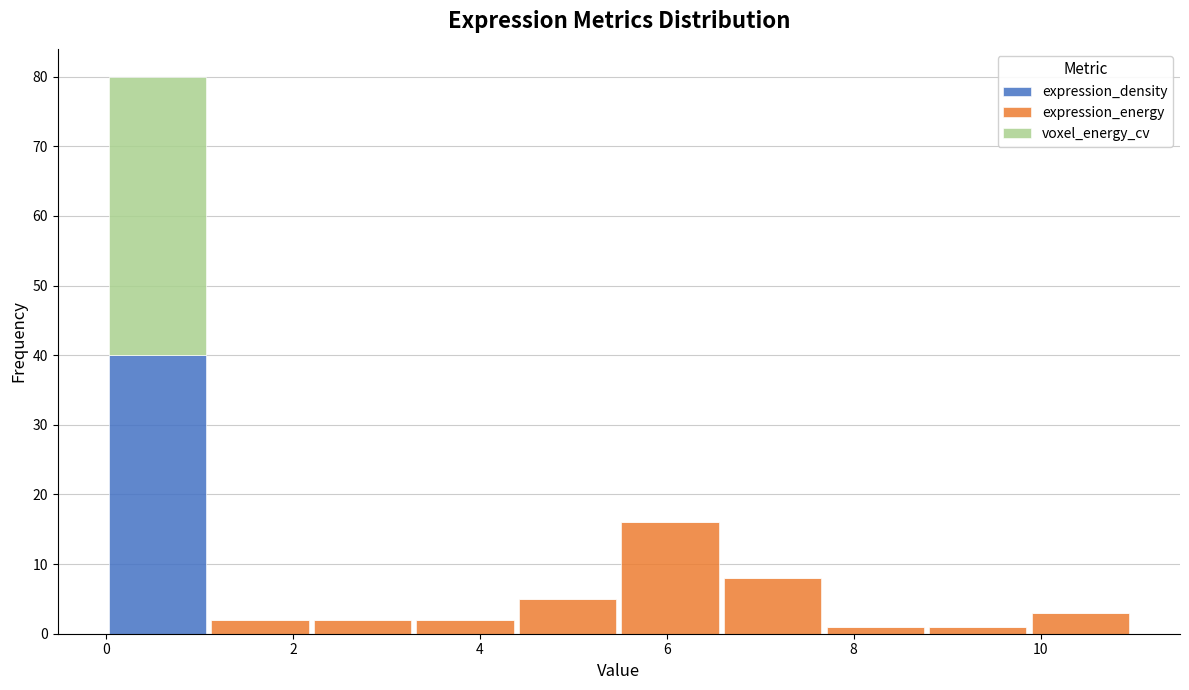

Reading left to right, transcribe this chart: for each stacked bar, give the range it covers on the x-axis and its total height. Neither the bar edges nor the heights are printed on the chart, so give them approximately, as read against the axes.

0.0 to 1.0: 80
1.0 to 2.2: 2
2.2 to 3.2: 2
3.2 to 4.4: 2
4.4 to 5.4: 5
5.4 to 6.6: 16
6.6 to 7.6: 8
7.6 to 8.8: 1
8.8 to 9.8: 1
9.8 to 11.0: 3